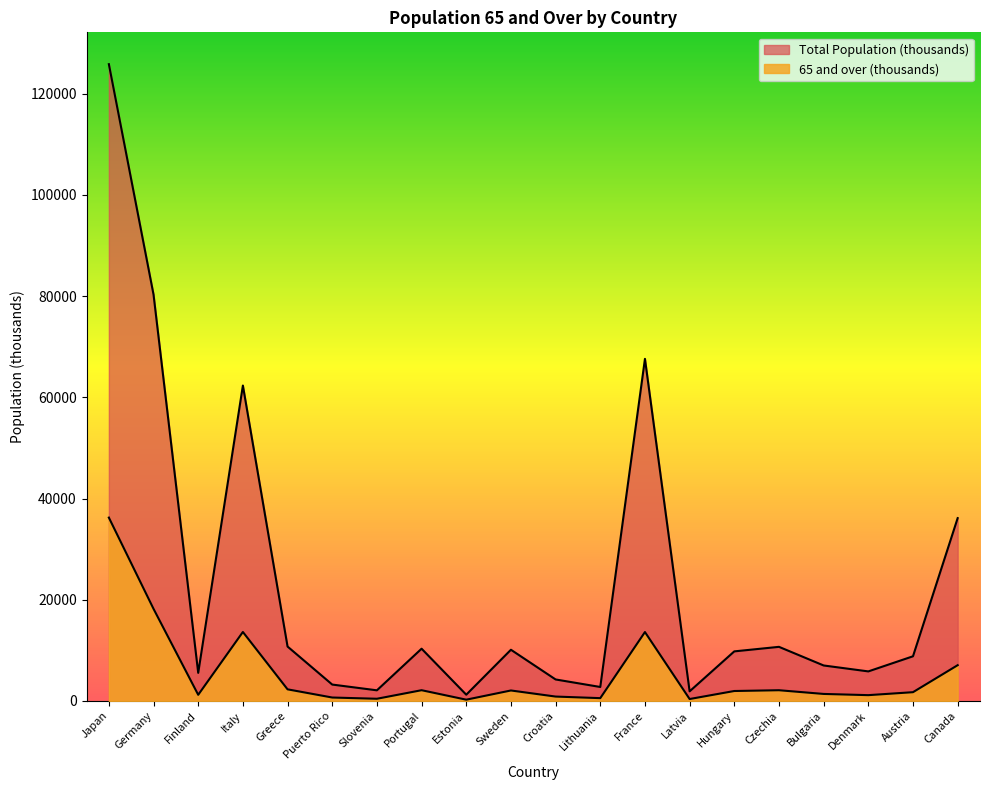

True or false: Total Population (thousands) and 65 and over (thousands) intersect in this chart.

False